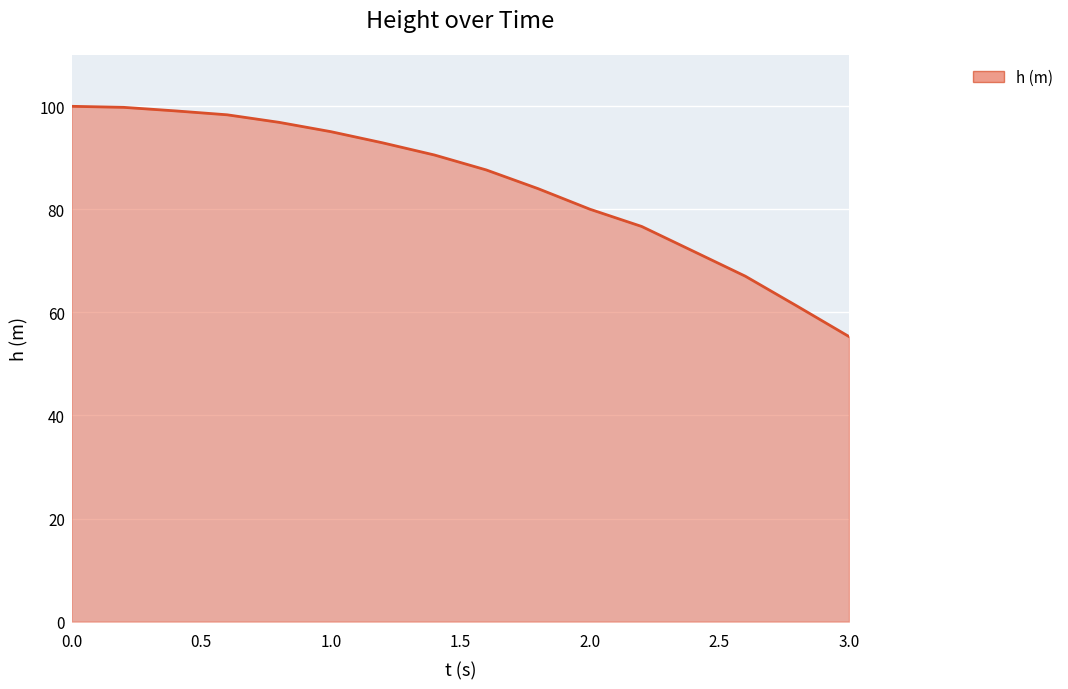

What is the smallest value displayed?

55.3